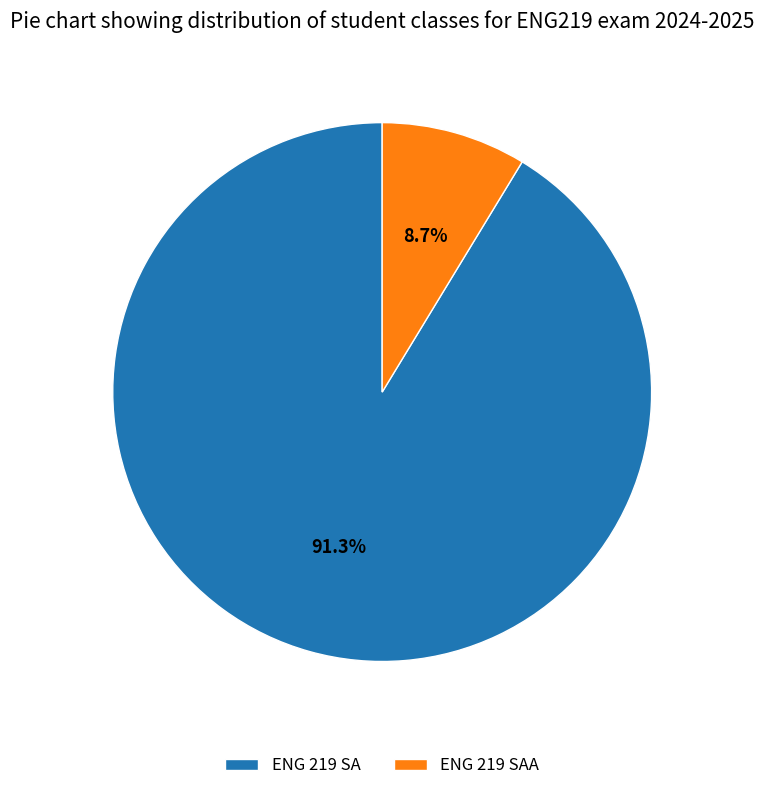

To the nearest percent, what portion does ENG 219 SAA represent?

9%